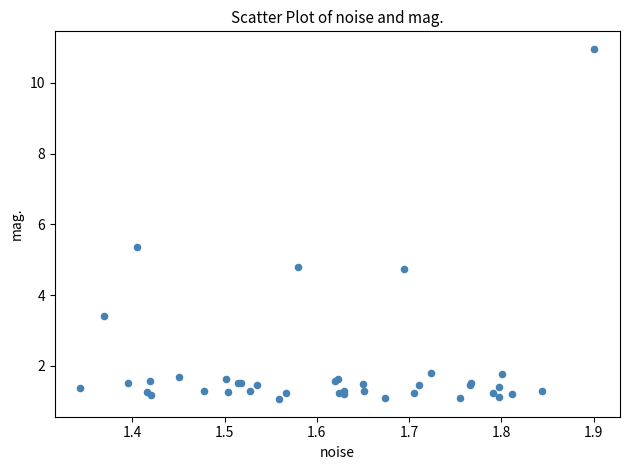

What Y value in the scatter plot is closest to 6?

5.4